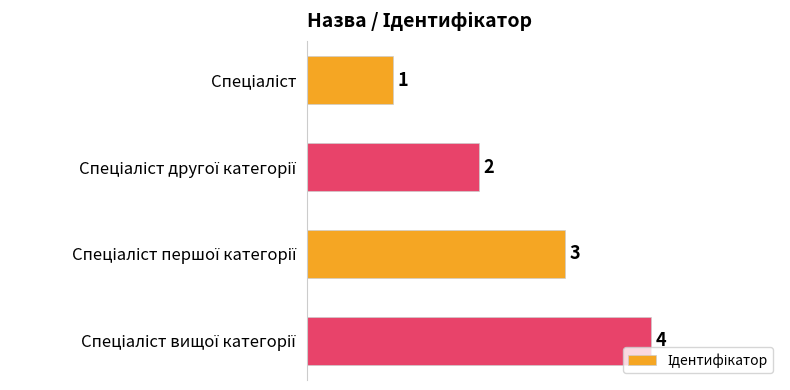

How many values are between 2 and 4?

3